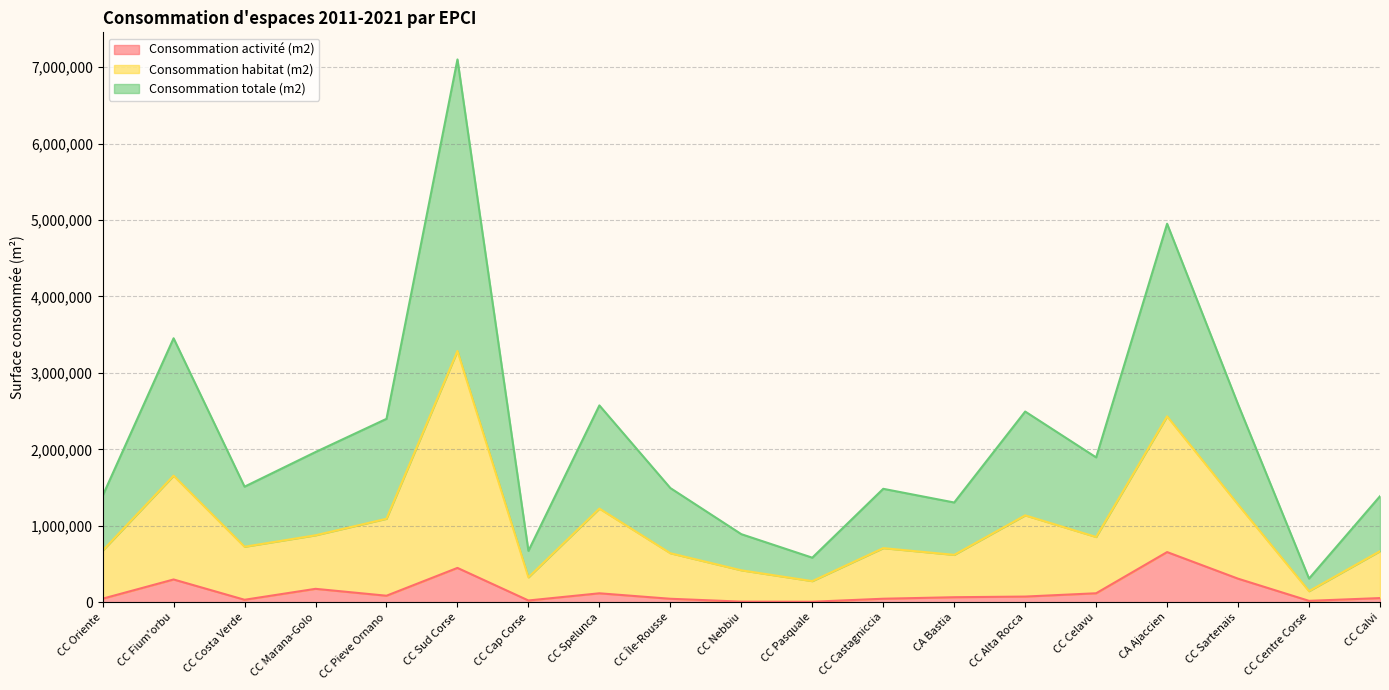

What are all the series names shown in the legend?

Consommation activité (m2), Consommation habitat (m2), Consommation totale (m2)